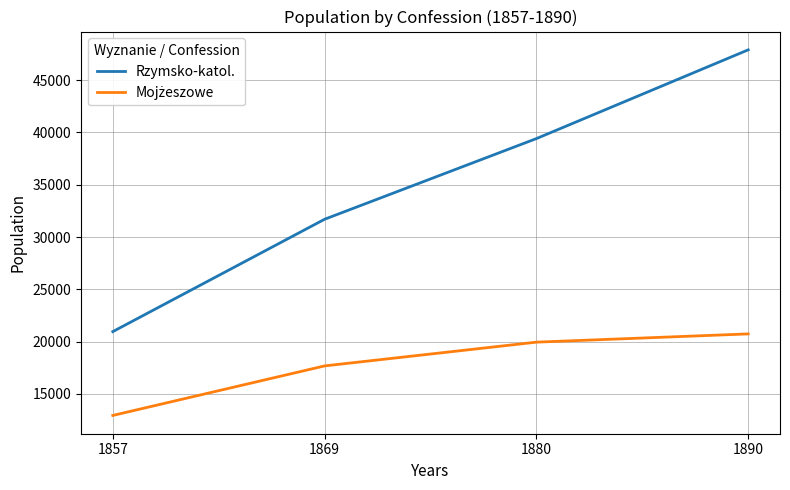

Count the Rzymsko-katol. values in the range 31702 to 47906.

3